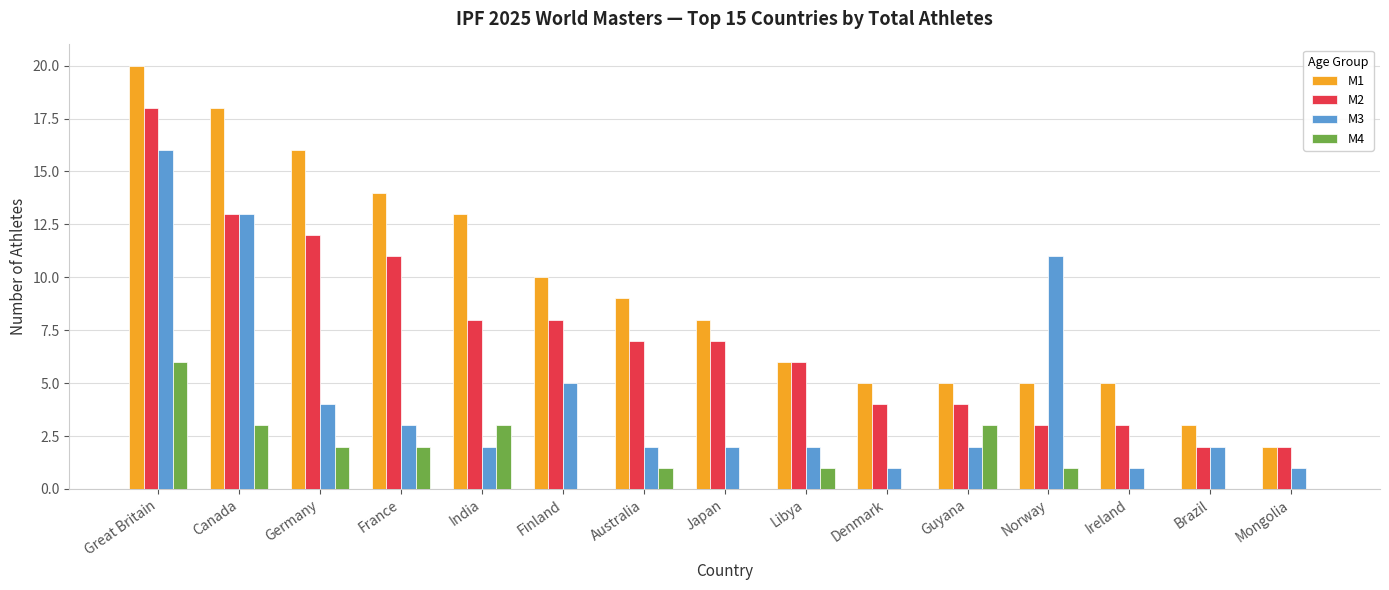

Is it true that M1 equals 10 at Finland?

True